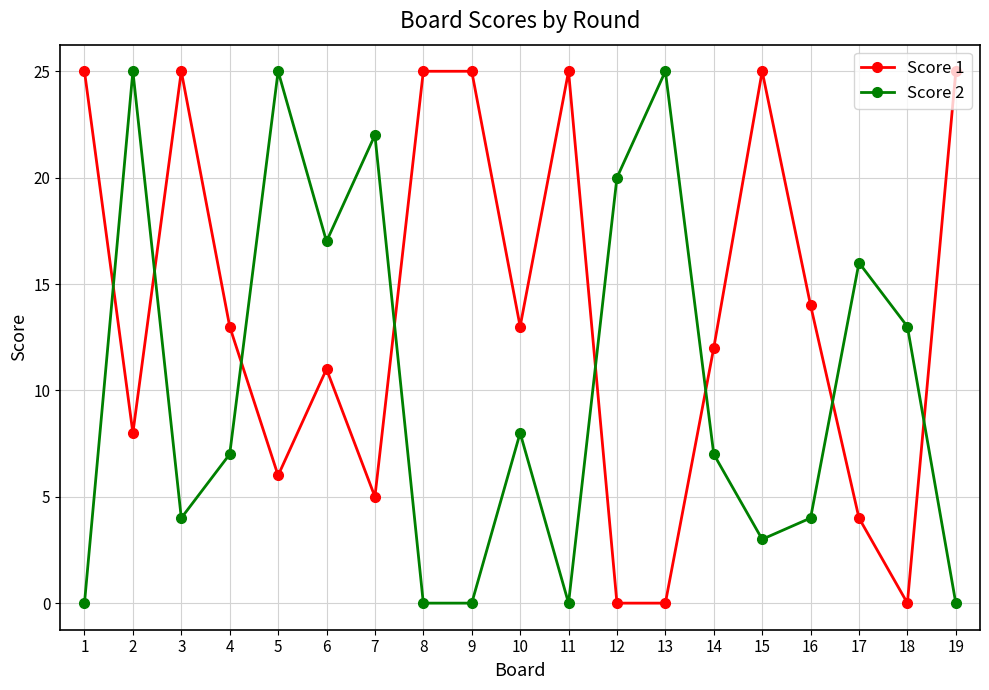

True or false: Score 1 and Score 2 intersect in this chart.

True